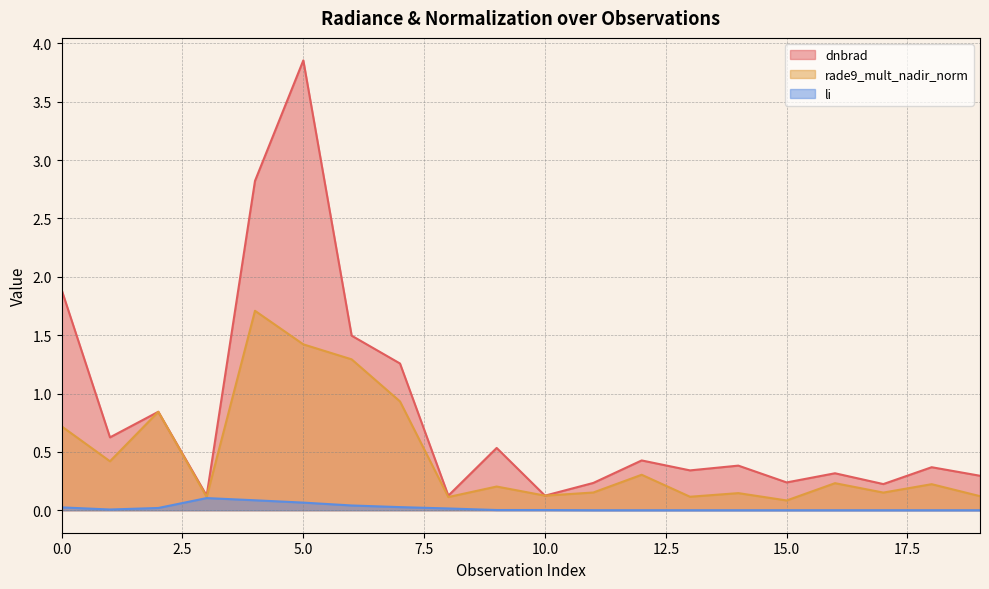

What is the difference between the maximum and minimum values in the rade9_mult_nadir_norm series?

1.6